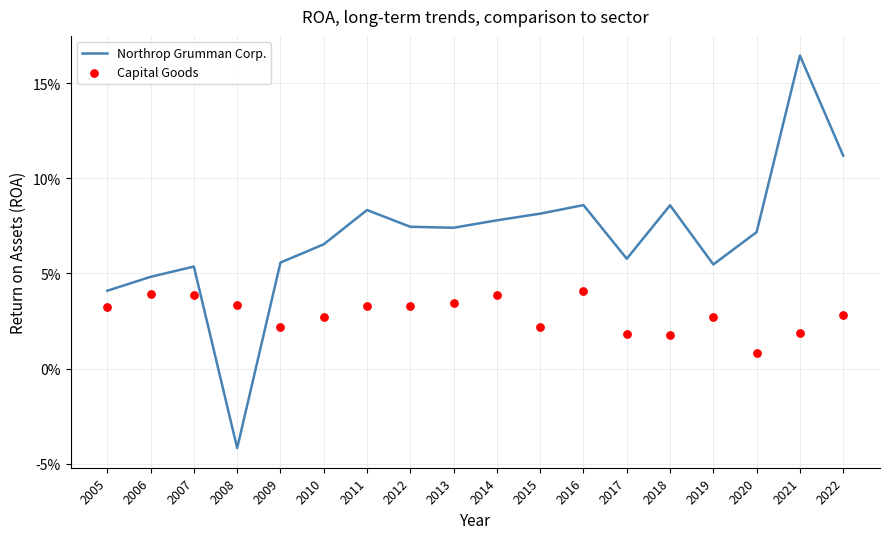

Is the value of Northrop Grumman Corp. at 2021 greater than the value of Capital Goods at 2017?

Yes